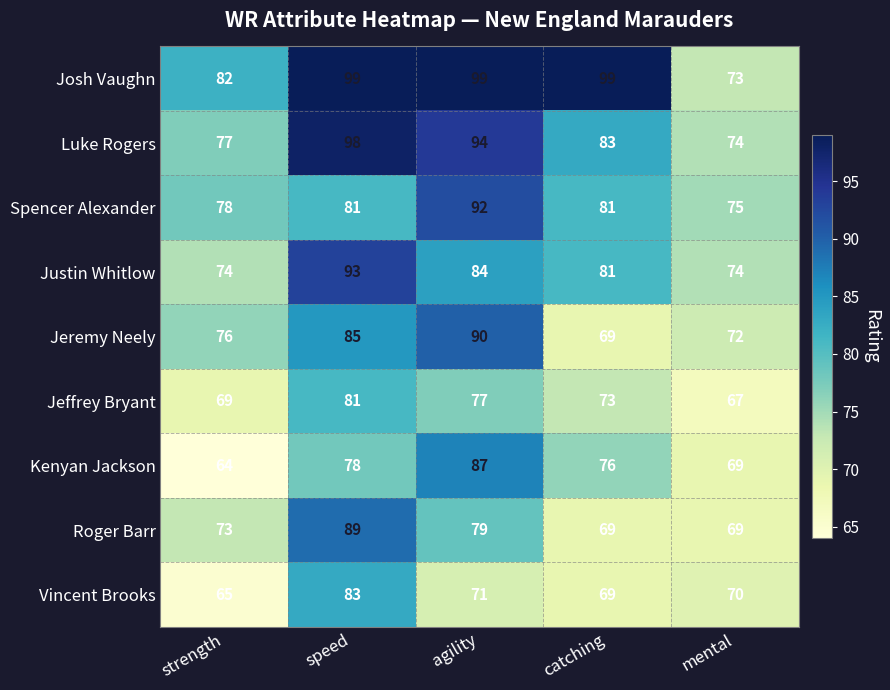

At which category is the sum across all series the highest?

speed